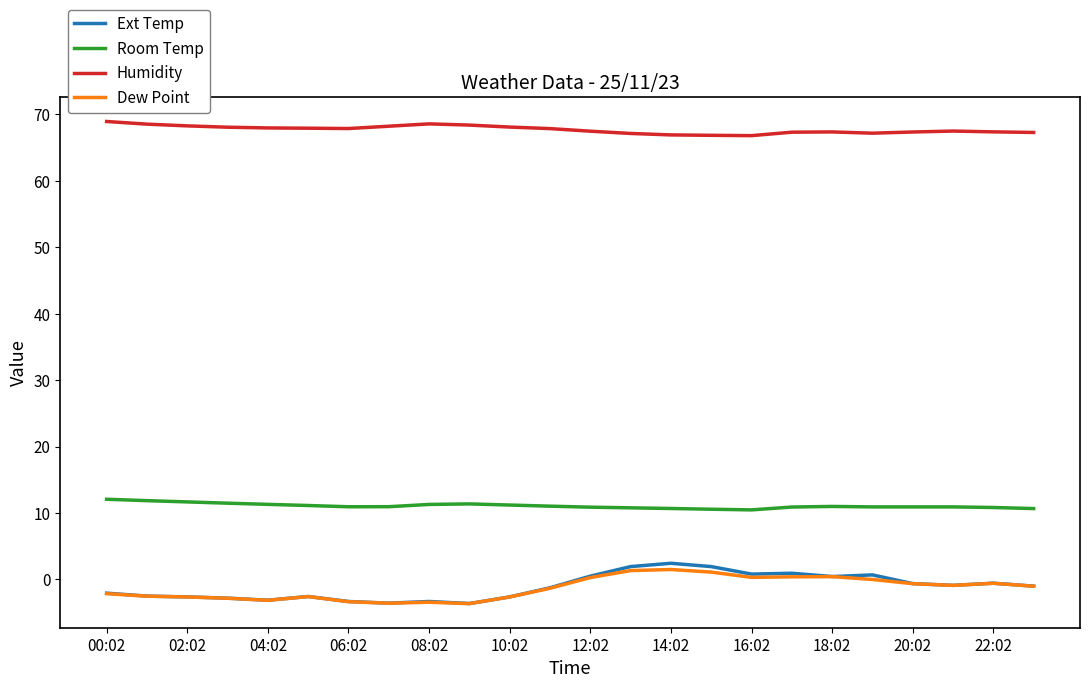

Which series has the largest total across all categories?

Humidity